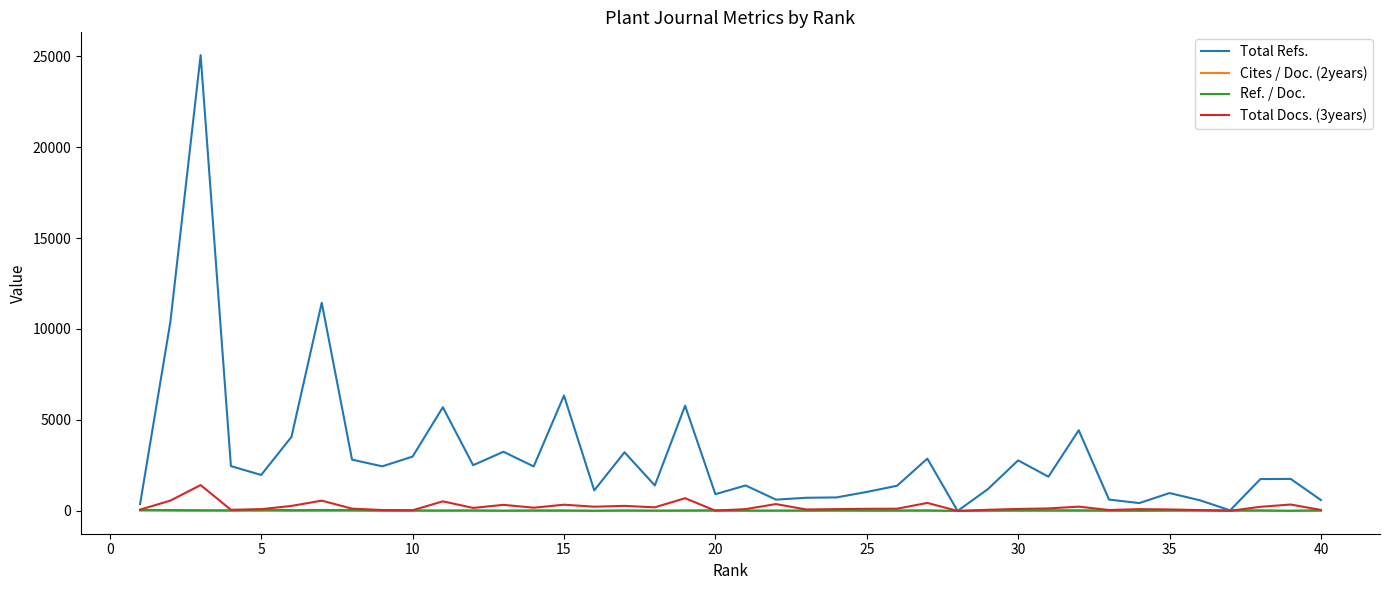

In Ref. / Doc., how many points are higher than both neighbors (excluding endpoints)?

12